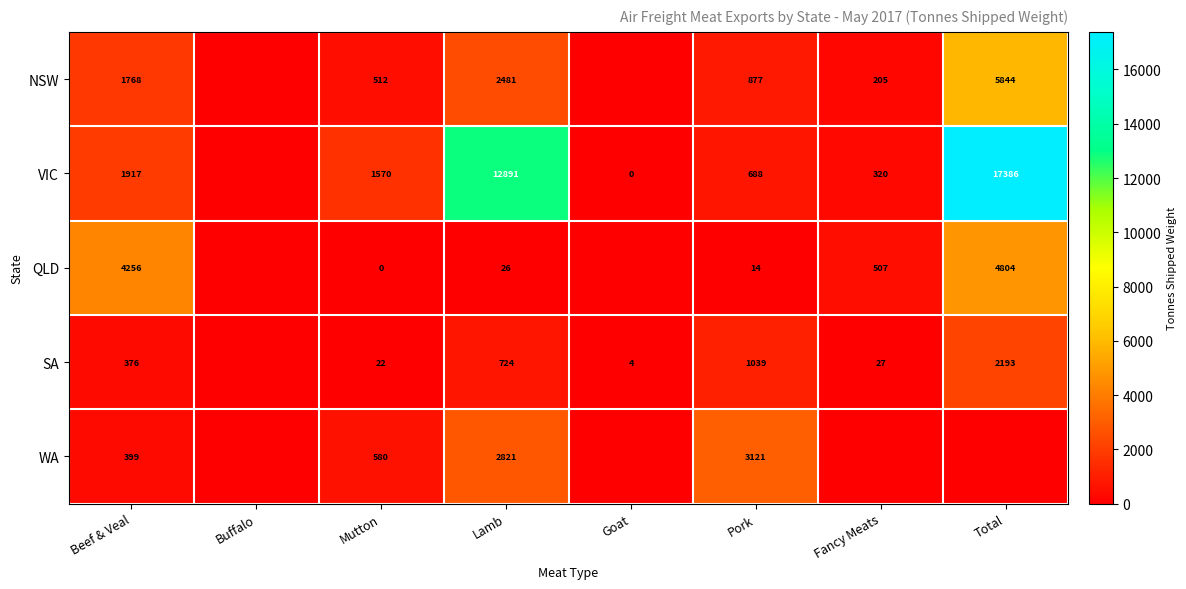

At Beef & Veal, list the series in order from smallest to largest.

SA, WA, NSW, VIC, QLD